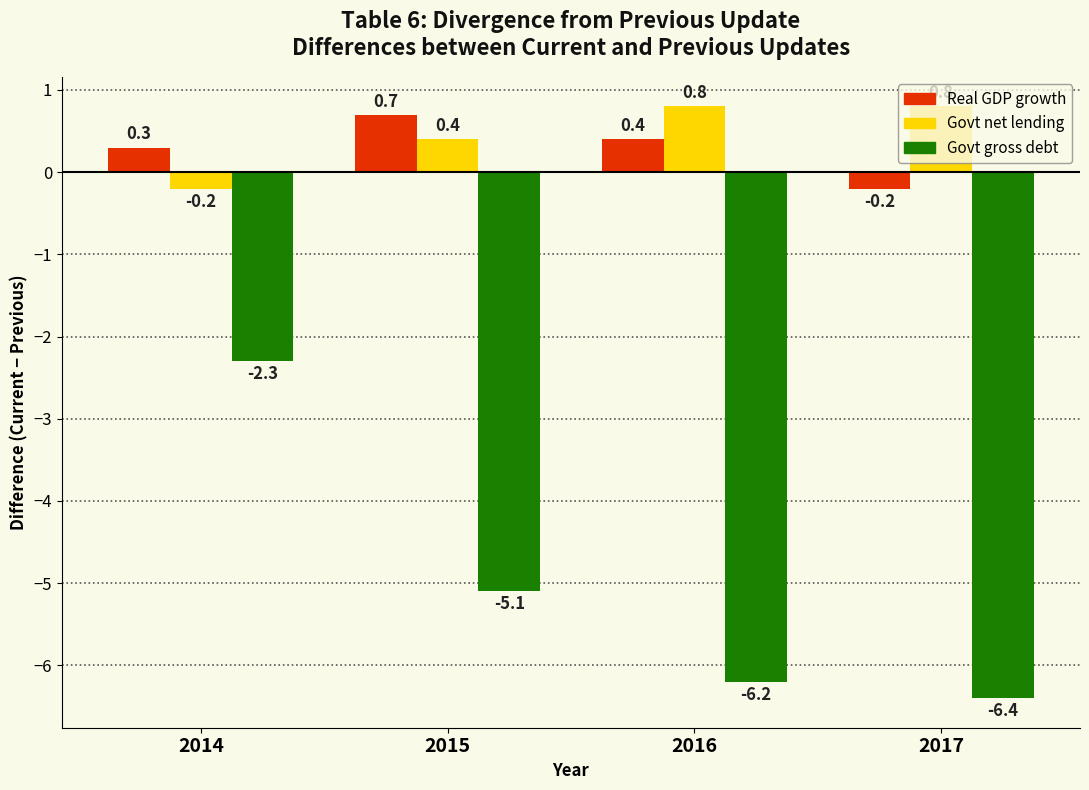

The Govt gross debt series shows -2.5 at 2017. True or false?

False